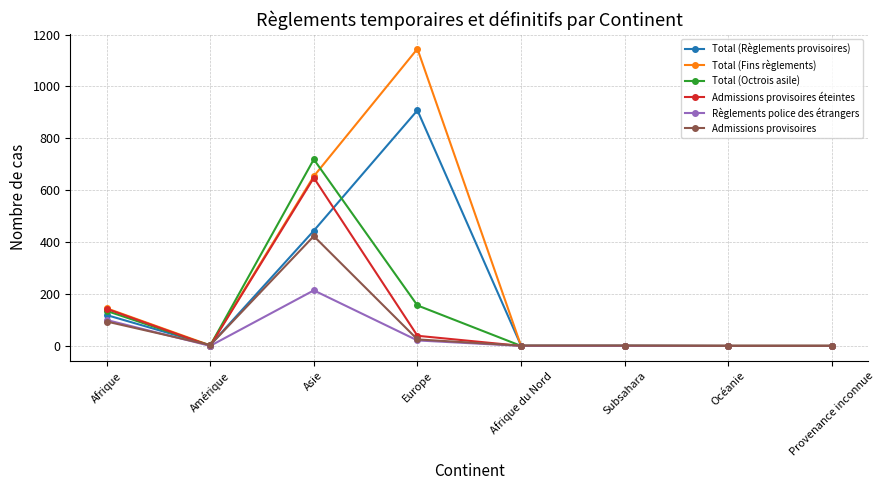

How many lines are shown in the chart?

6